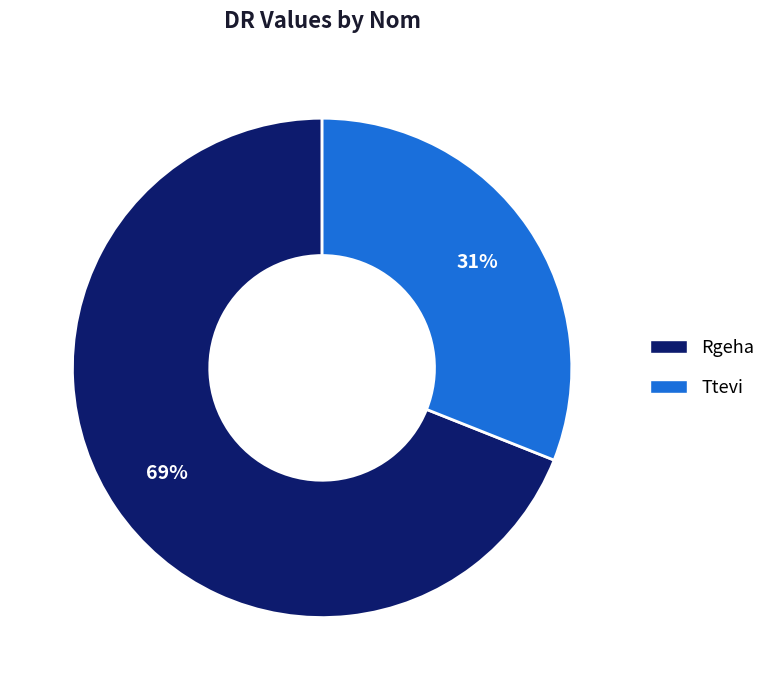

Is the sum of Rgeha and Ttevi greater than half?

Yes